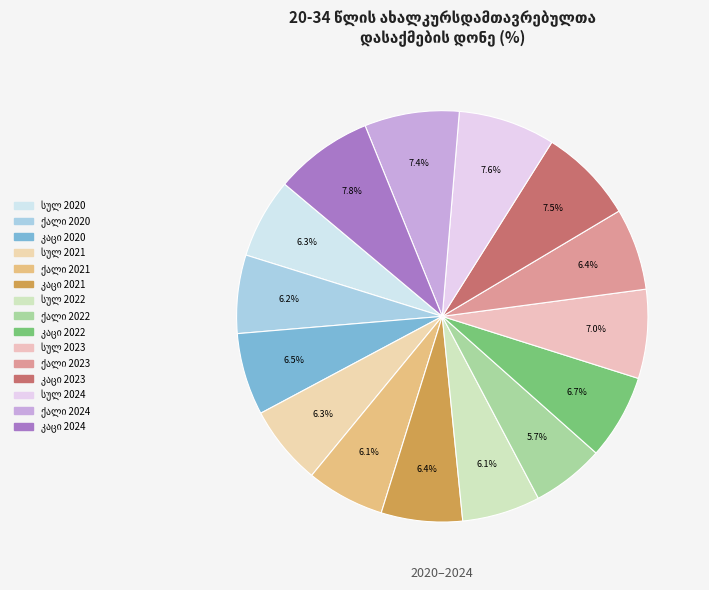

Count the number of slices in the pie.

15